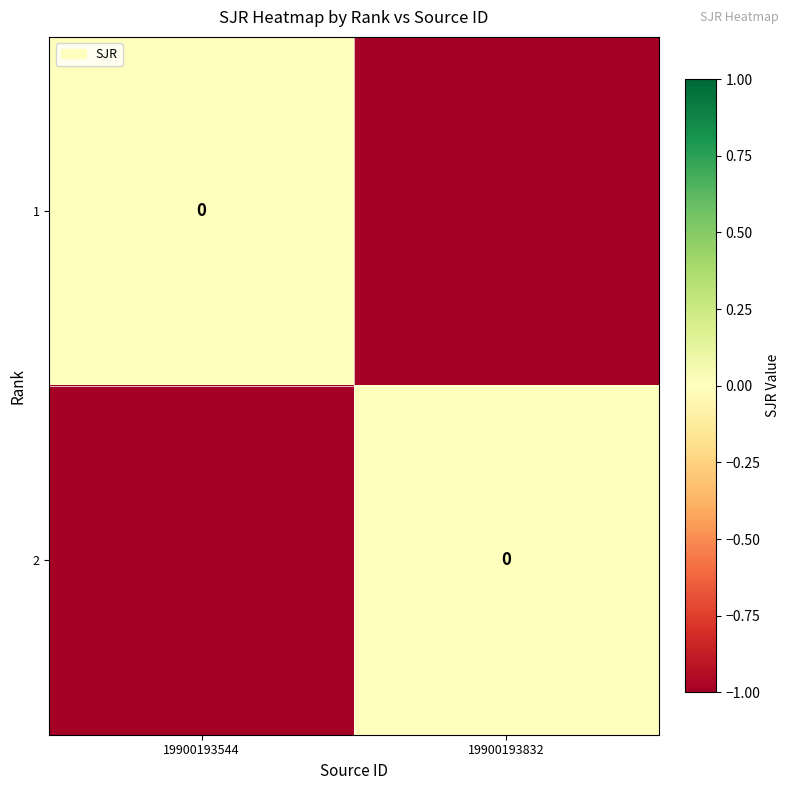

What is the total value across all series at 19900193544?

-1